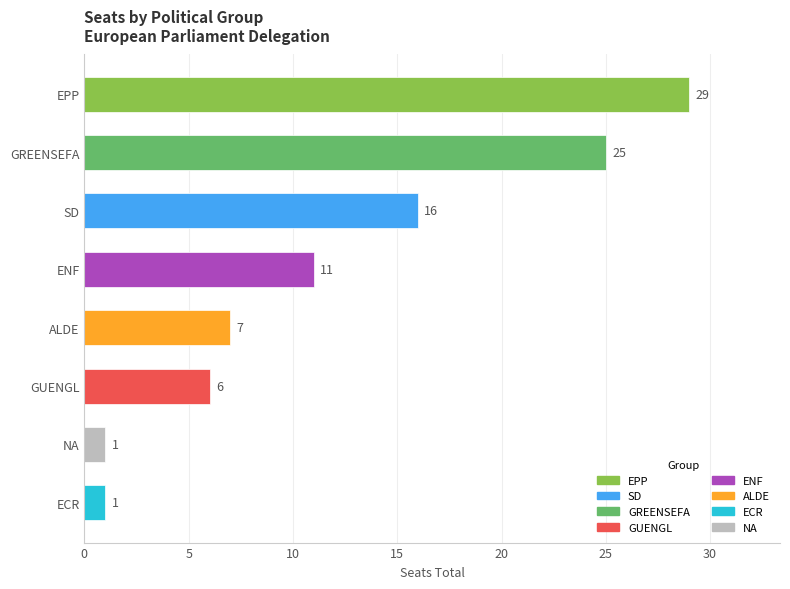

Approximately how many times larger is the value at ENF compared to GUENGL?

1.8